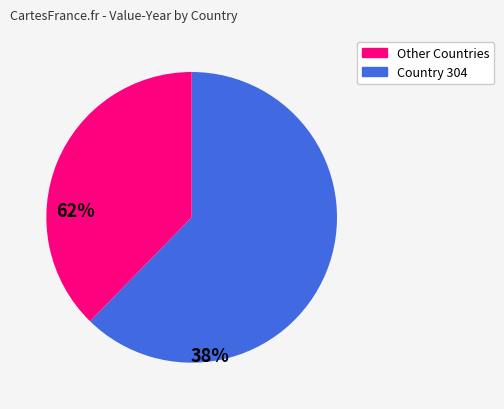

How many segments does this pie chart have?

2